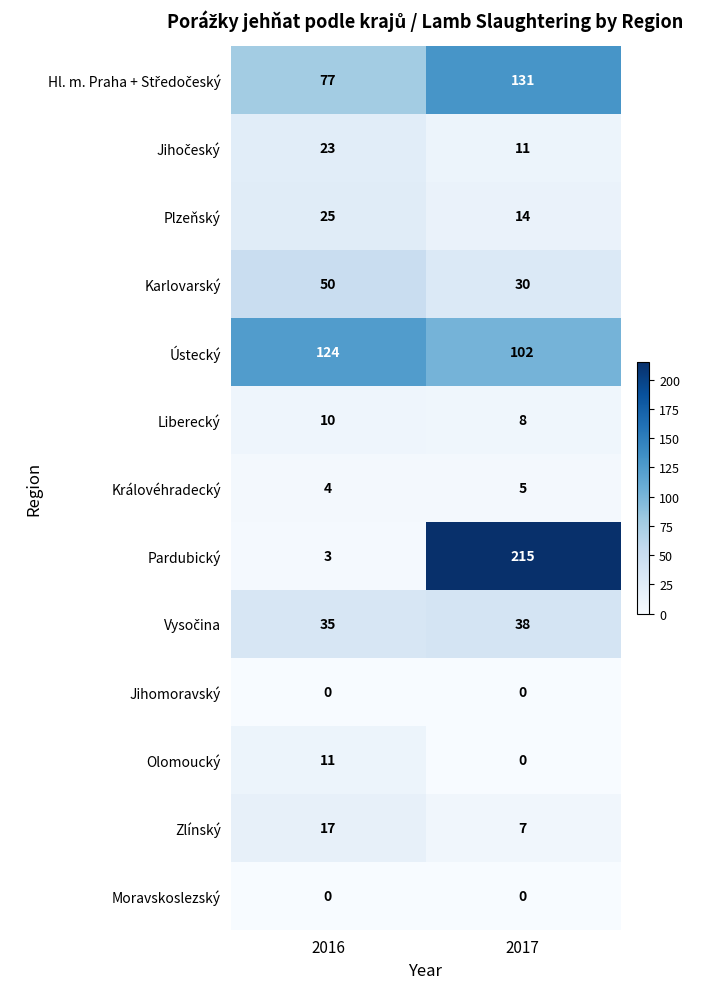

Count the number of data series in this chart.

13